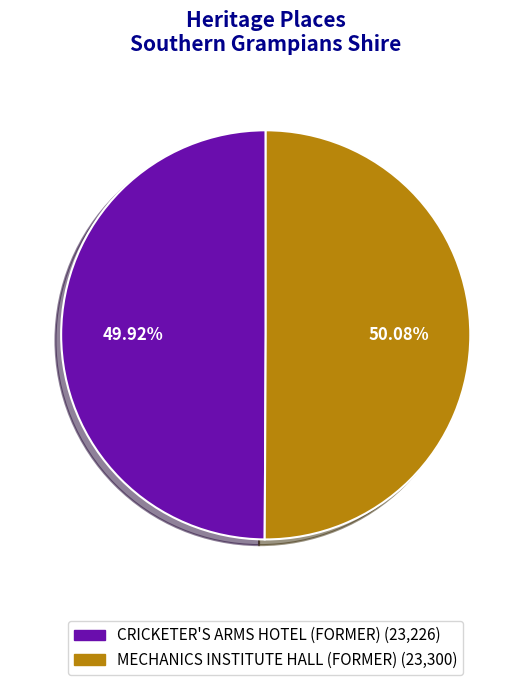

Approximately how many times larger is the value at MECHANICS INSTITUTE HALL (FORMER) compared to CRICKETER'S ARMS HOTEL (FORMER)?

1.0